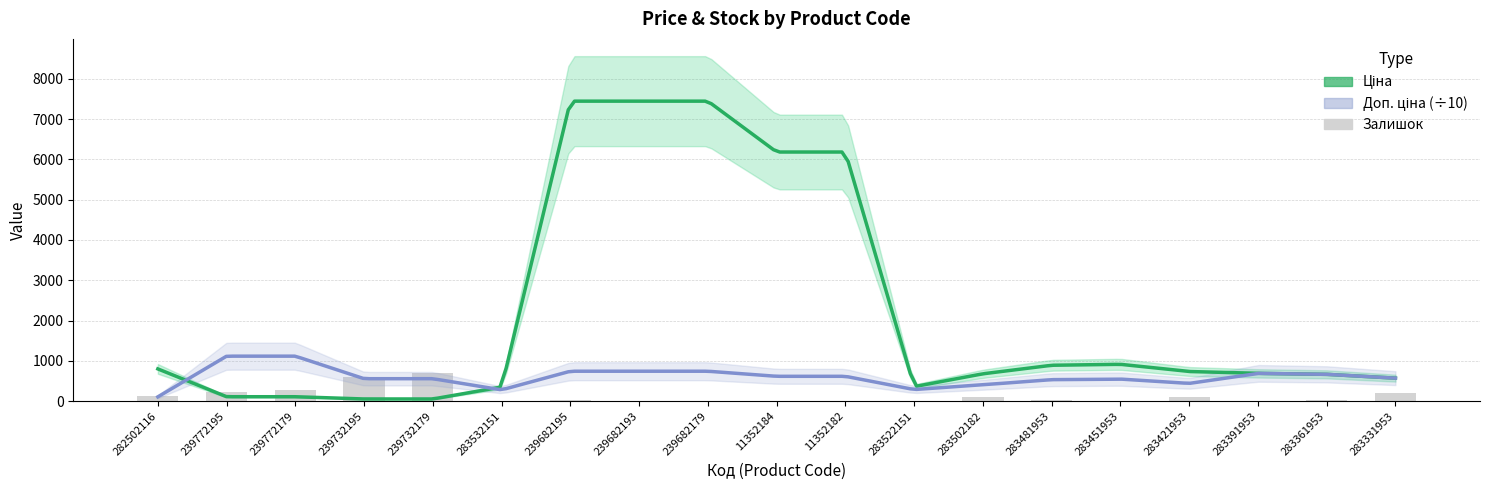

How many data points in Залишок are above 24?

9